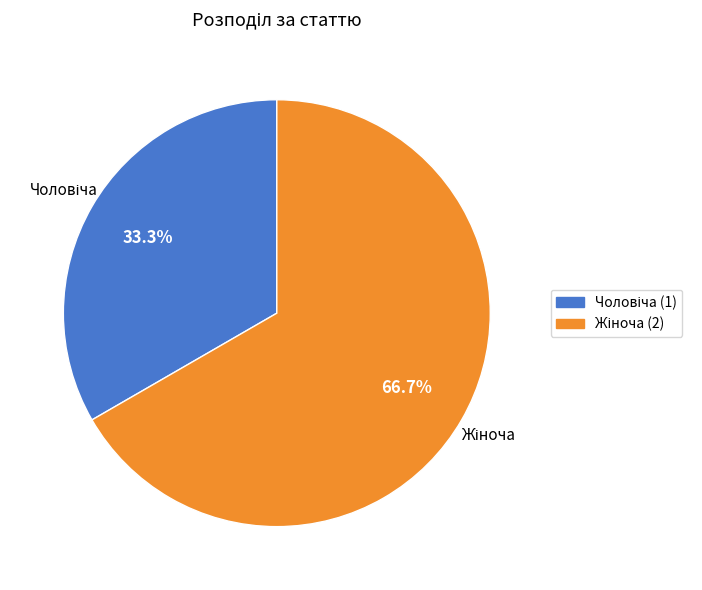

Is there a majority slice in this chart?

Yes